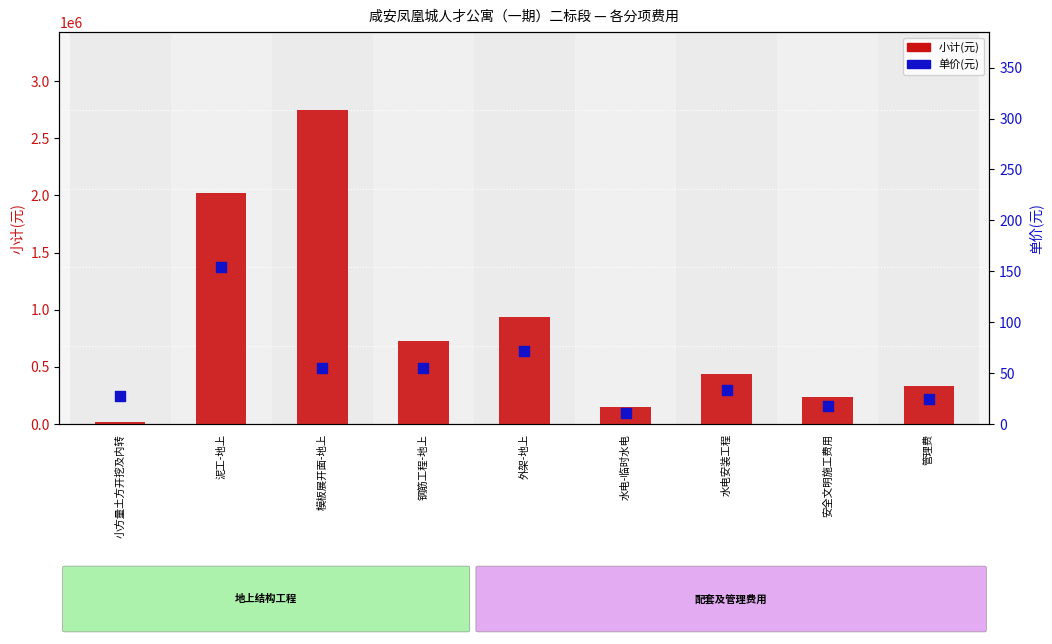

What is the total value across all series at 小方量土方开挖及内转?

15664.0